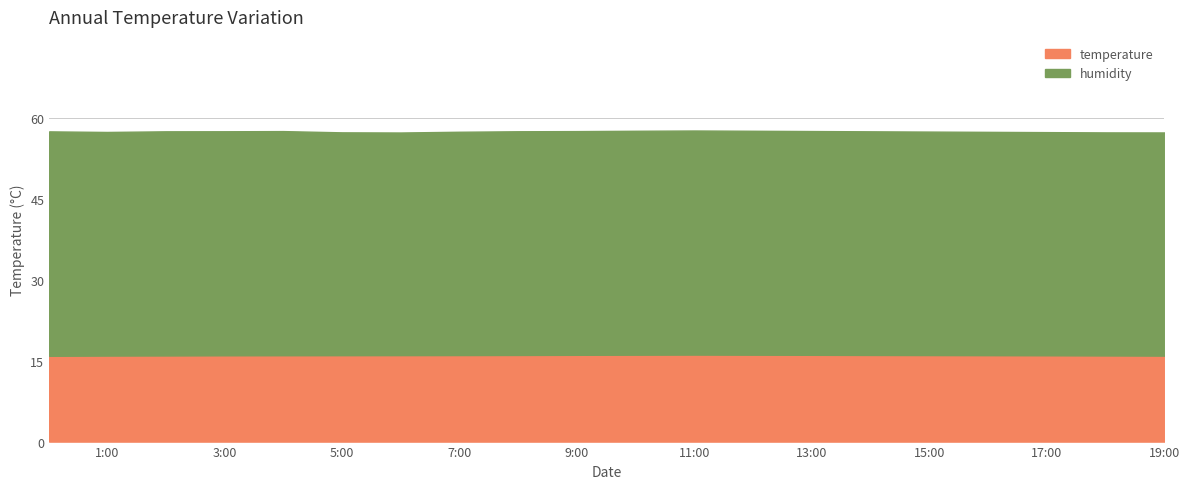

Is the value of humidity at 5:00 greater than the value of temperature at 19:00?

Yes